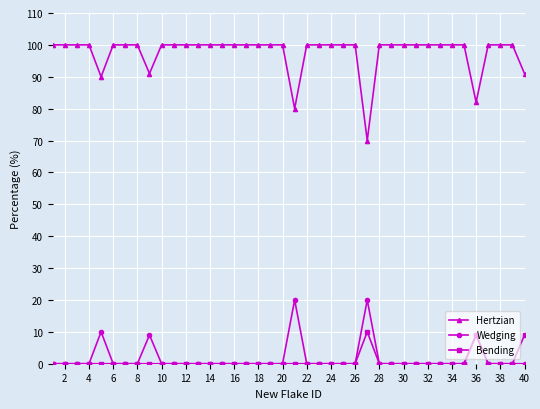

Reading left to right, what are all the values shown in this chart?

Hertzian: 100	100	100	100	90	100	100	100	91	100	100	100	100	100	100	100	100	100	100	100	80	100	100	100	100	100	70	100	100	100	100	100	100	100	100	82	100	100	100	91
Wedging: 0	0	0	0	10	0	0	0	9	0	0	0	0	0	0	0	0	0	0	0	20	0	0	0	0	0	20	0	0	0	0	0	0	0	0	9	0	0	0	0
Bending: 0	0	0	0	0	0	0	0	0	0	0	0	0	0	0	0	0	0	0	0	0	0	0	0	0	0	10	0	0	0	0	0	0	0	0	9	0	0	0	9